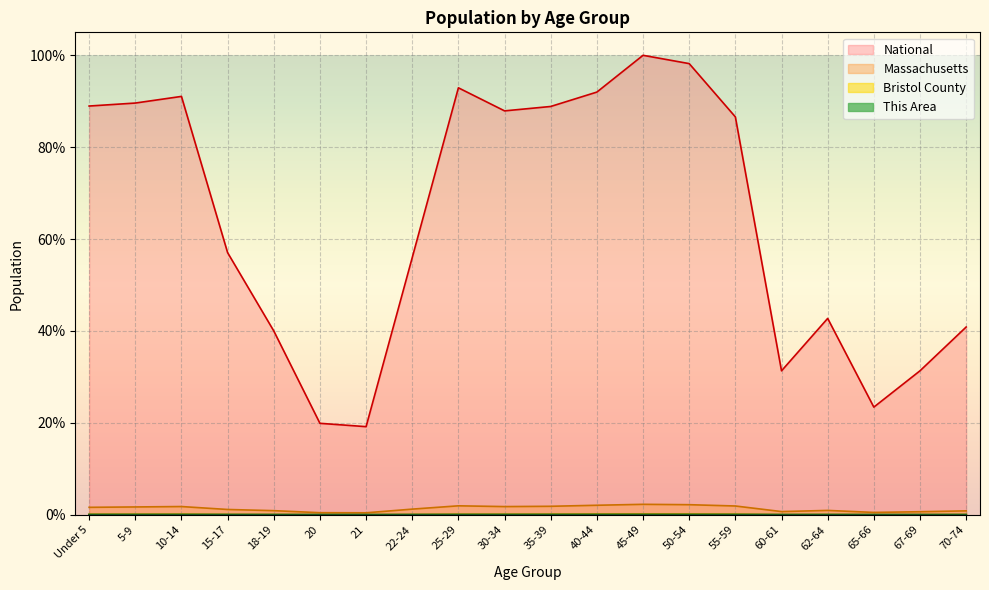

Does the chart display data point markers on the line(s)?

No